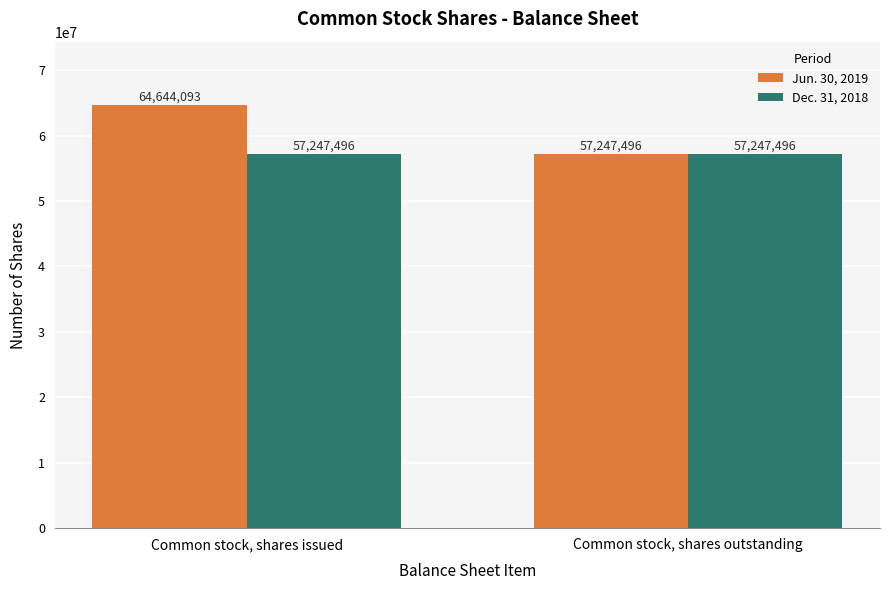

Which series has the widest spread of values?

Jun. 30, 2019